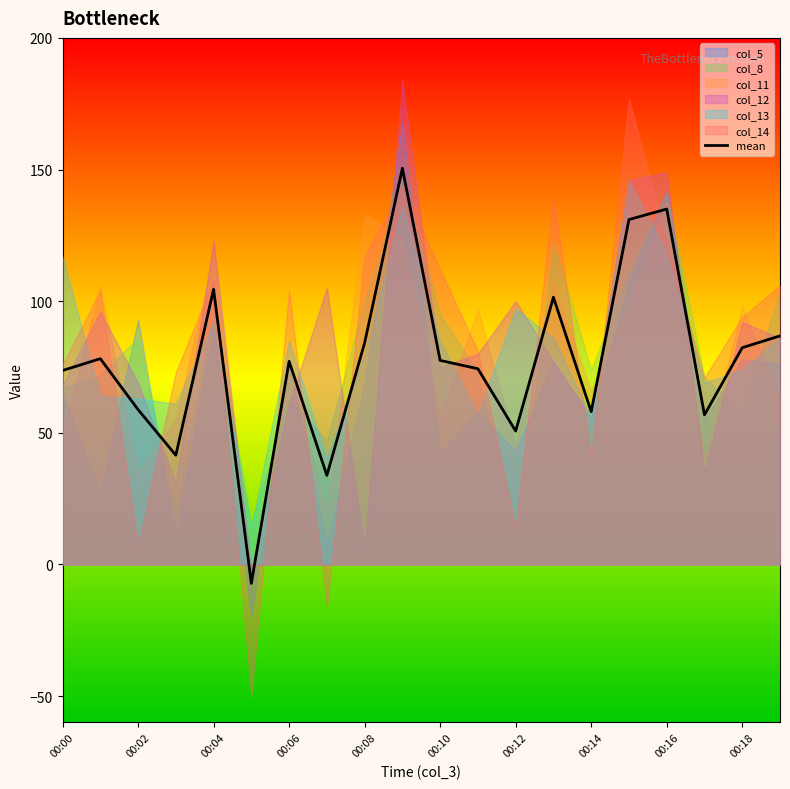

The mean series shows 135.0 at 00:16. True or false?

True